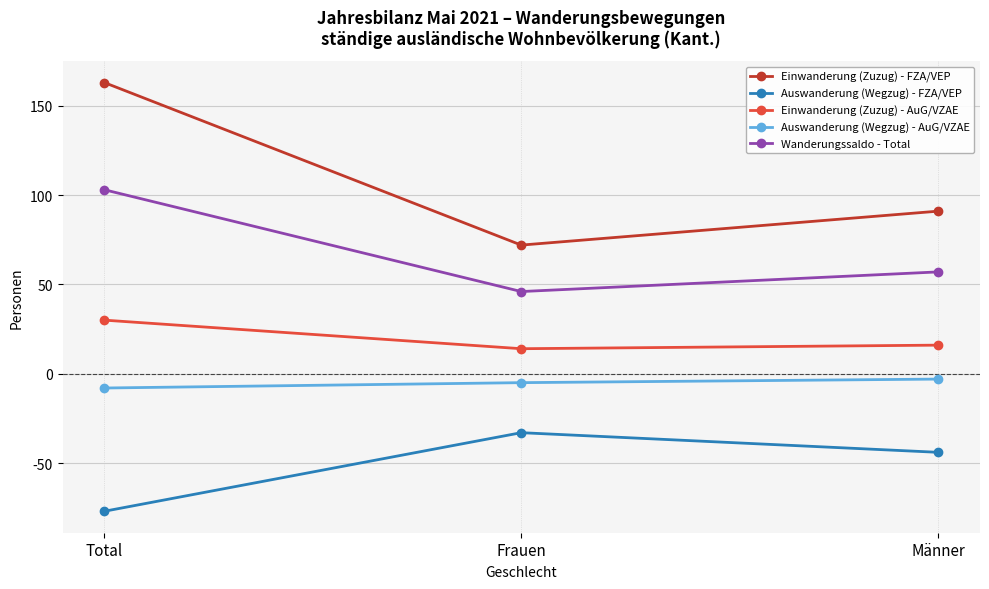

Reading left to right, list all the values displayed in this chart.

Einwanderung (Zuzug) - FZA/VEP: 163	72	91
Auswanderung (Wegzug) - FZA/VEP: -77	-33	-44
Einwanderung (Zuzug) - AuG/VZAE: 30	14	16
Auswanderung (Wegzug) - AuG/VZAE: -8	-5	-3
Wanderungssaldo - Total: 103	46	57